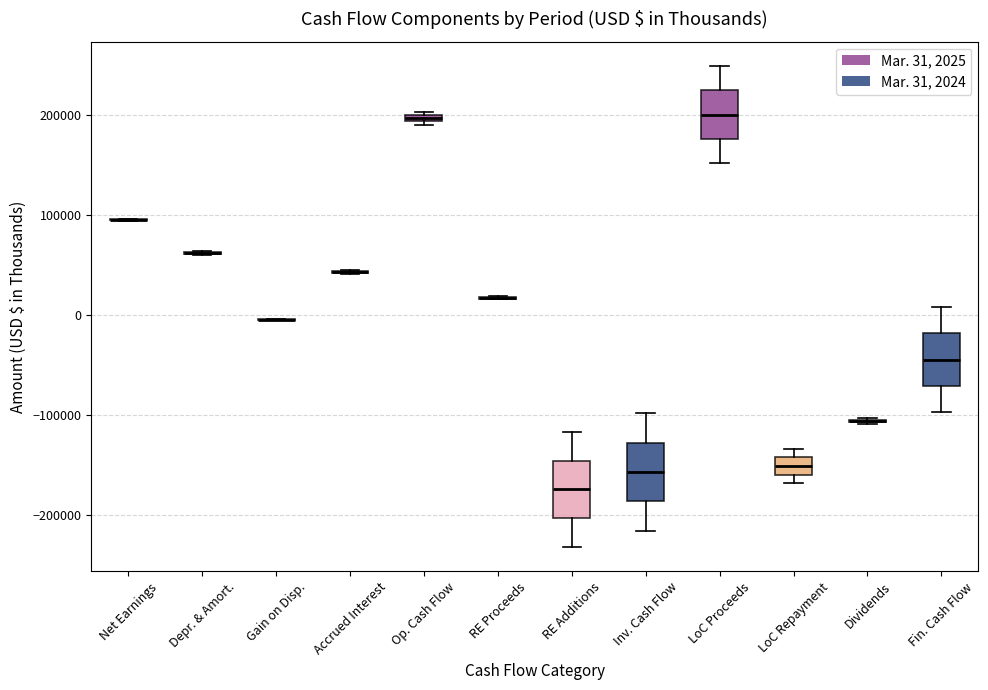

Where does the lower whisker of the box for Inv. Cash Flow end on the y-axis? The values are not printed on the chart, so give them approximately, as read against the axis.

-220000